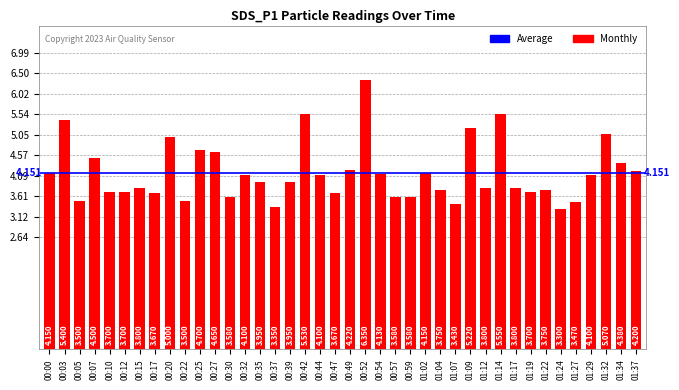

Which category has the lowest value across all series?

01:24